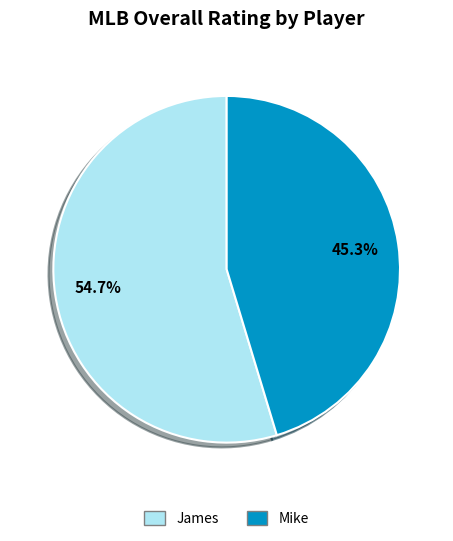

To the nearest percent, what portion does Mike represent?

45%